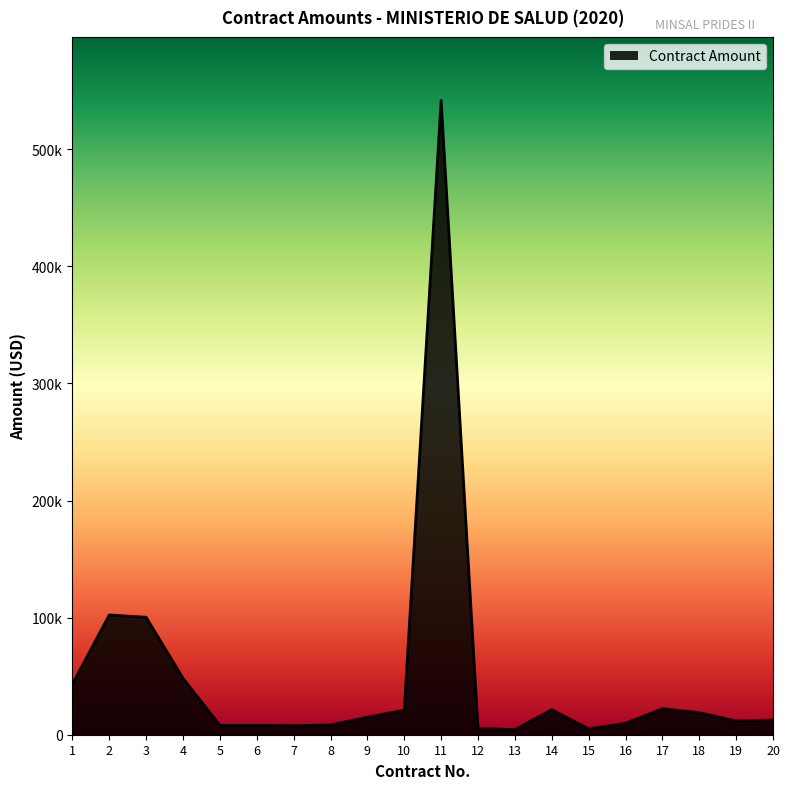

Reading left to right, list all the values displayed in this chart.

43230.0	102253.7	100300.0	48170.0	7995.9	7996.9	7730.0	8336.0	15000.0	21000.0	541715.9	5400.0	4342.7	21421.7	5029.2	9820.0	22183.9	18866.0	11784.3	12547.4